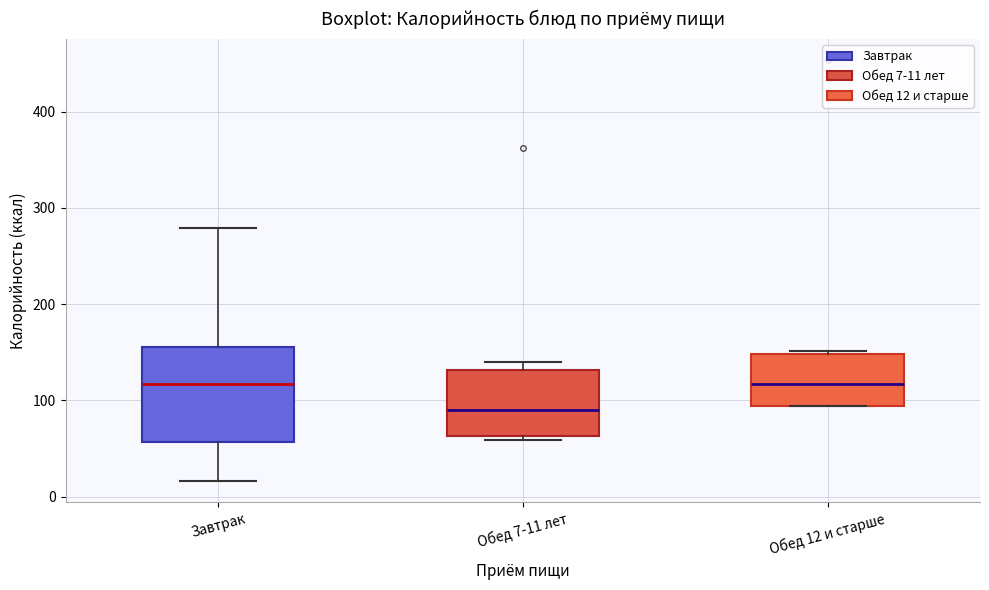

Comparing the boxes themselves (not the whiskers), which one is the tallest?

Завтрак